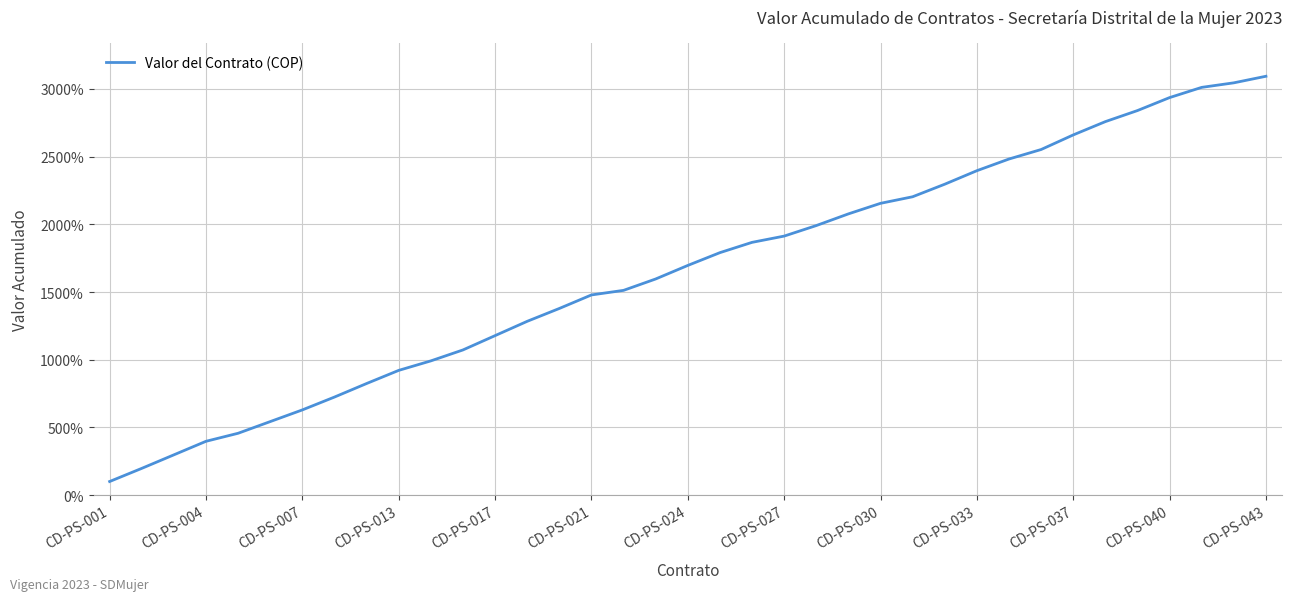

What is the minimum value shown in the chart?

100.0